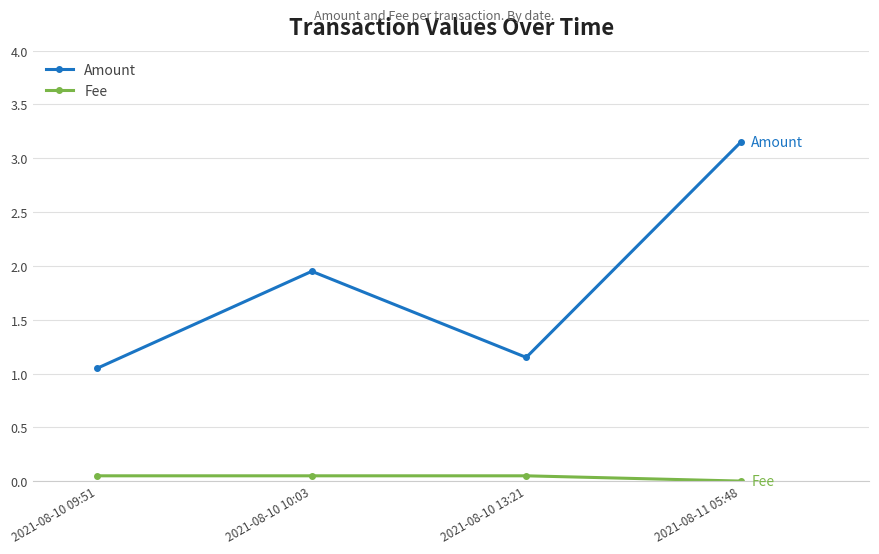

What is the label of the 4th point from the left?

2021-08-11 05:48